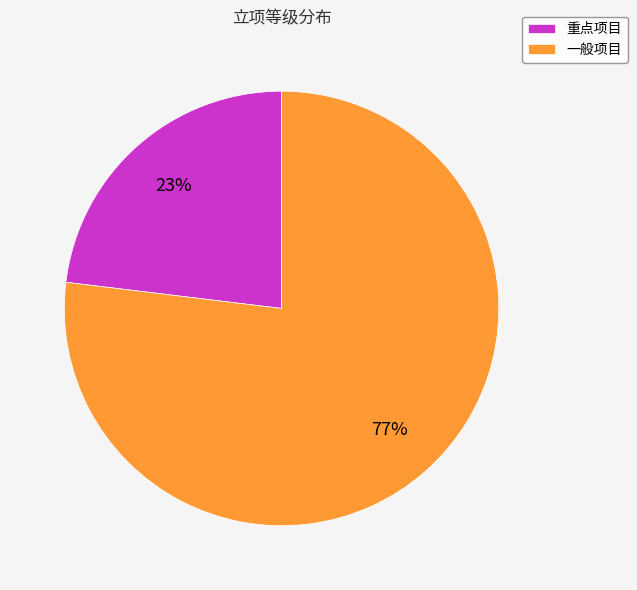

Which category has the biggest portion of the pie?

一般项目